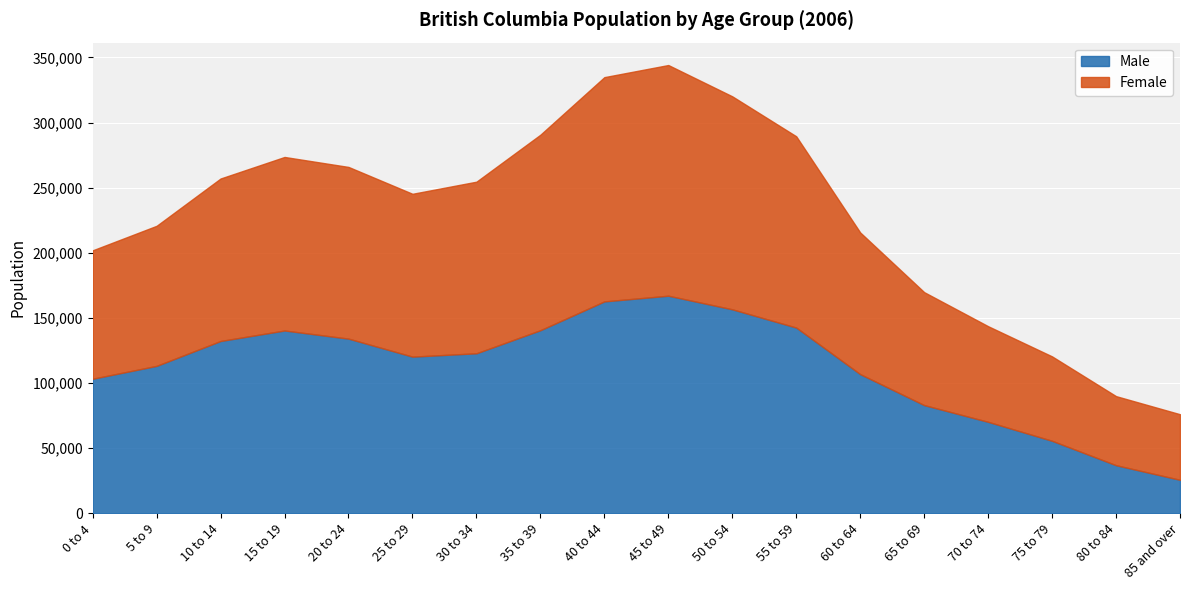

True or false: Male has a value of 90769 at 10 to 14.

False